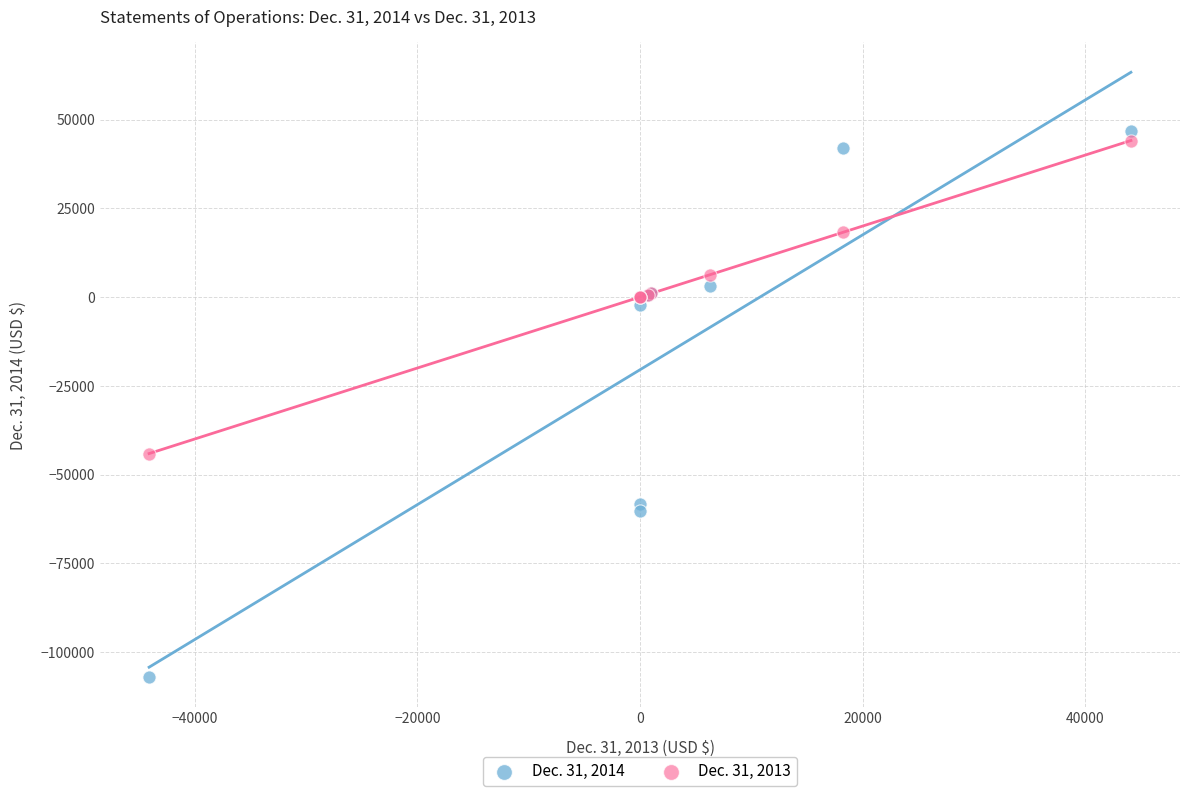

What are all the series names shown in the legend?

Dec. 31, 2014, Dec. 31, 2013